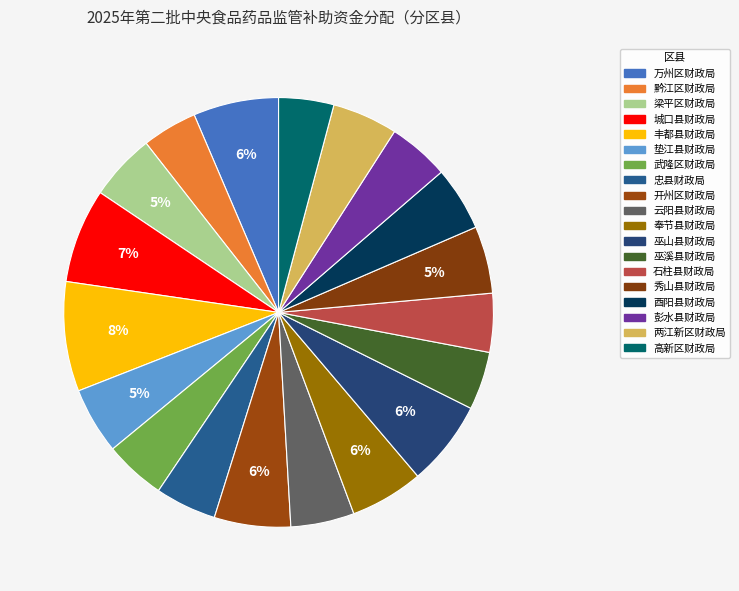

To the nearest percent, what percentage of the pie is 云阳县财政局?

5%